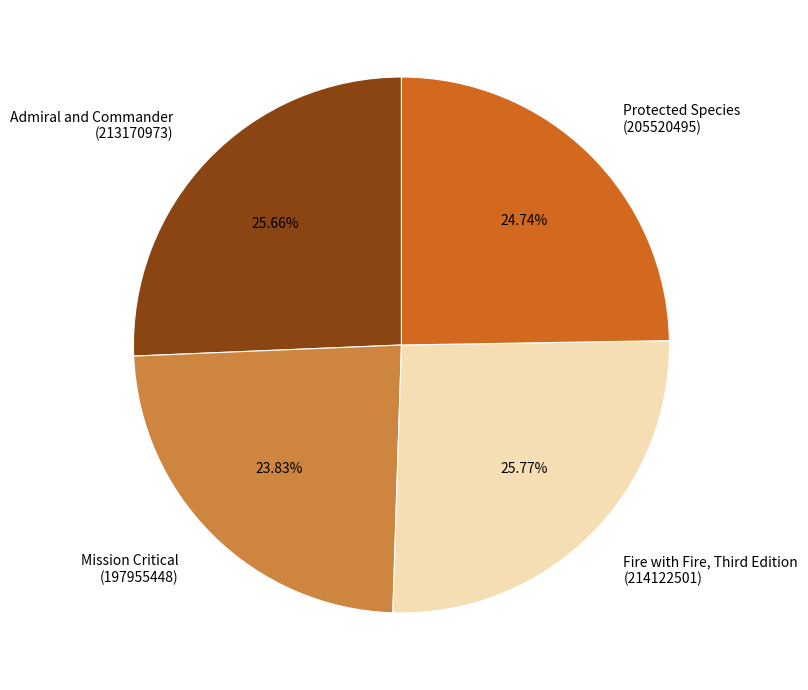

Is there any slice that represents more than half of the pie?

No